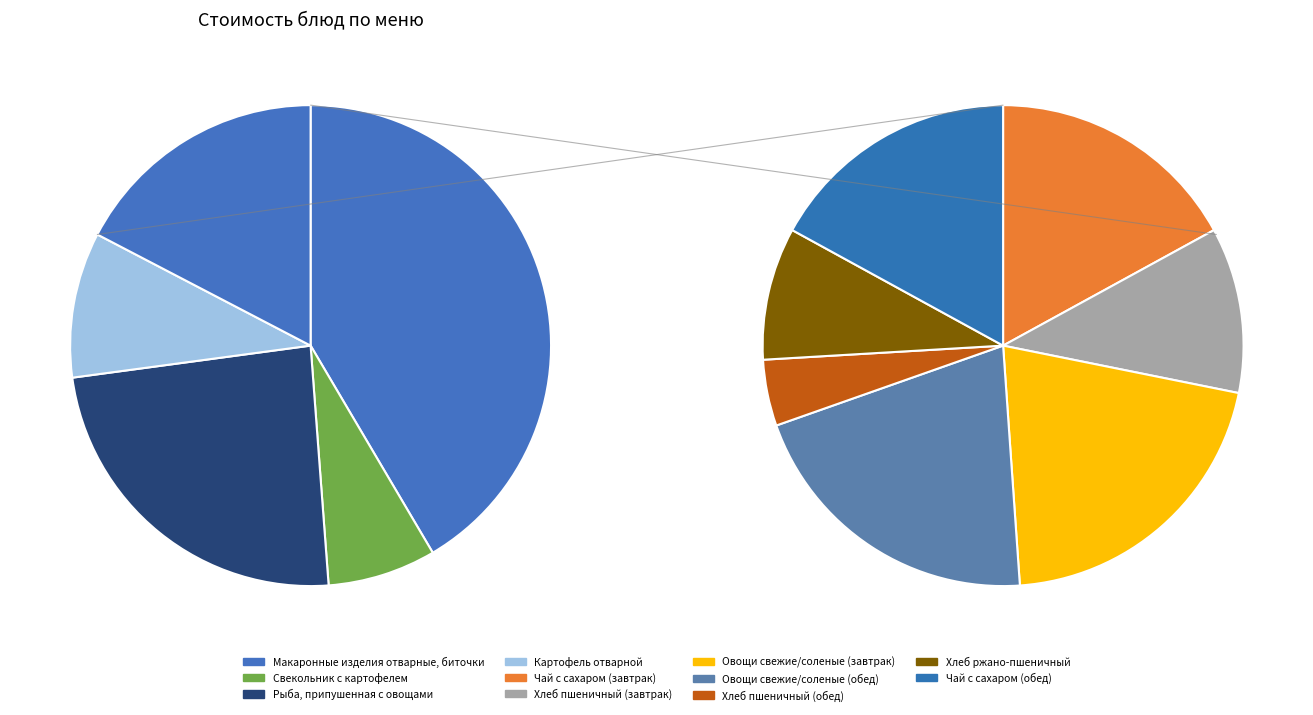

How many segments does this pie chart have?

11